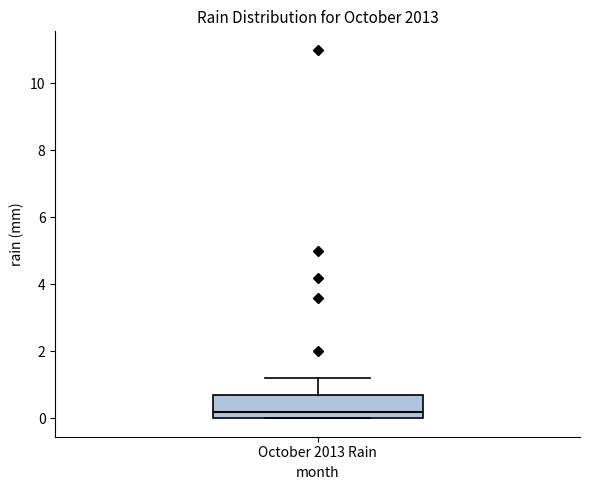

Read this box plot against the y-axis: the position of the median line, the range covered by the box, and the ends of both whiskers. The values are not printed on the chart, so give them approximately, as read against the axis.

median 0.2, box 0.0 to 0.8, whiskers 0.0 to 1.2